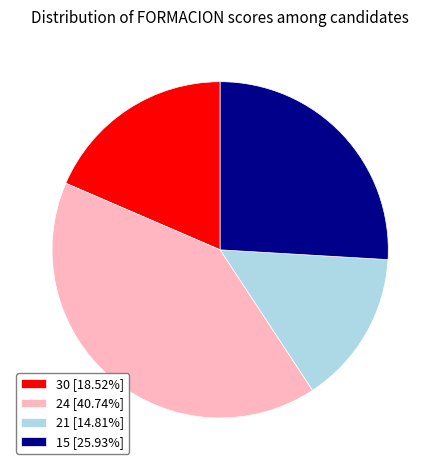

What is the ratio of the value at 21 [14.81%] to the value at 15 [25.93%]?

0.6